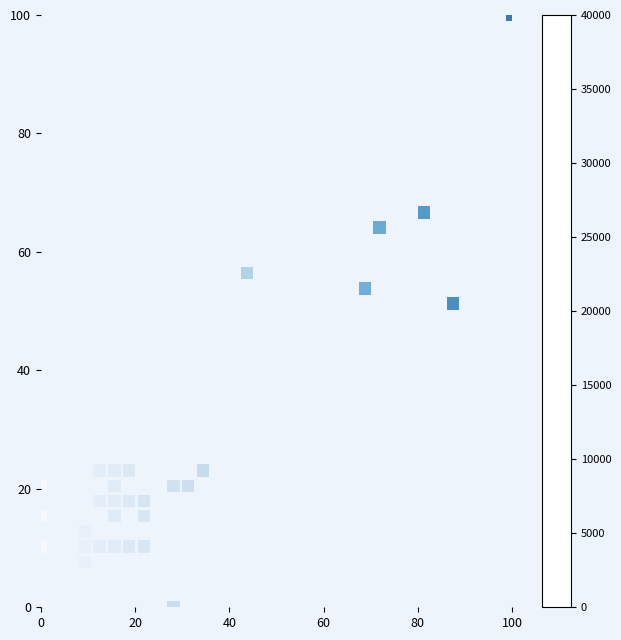

What Y value in the scatter plot is closest to 50?

51.3